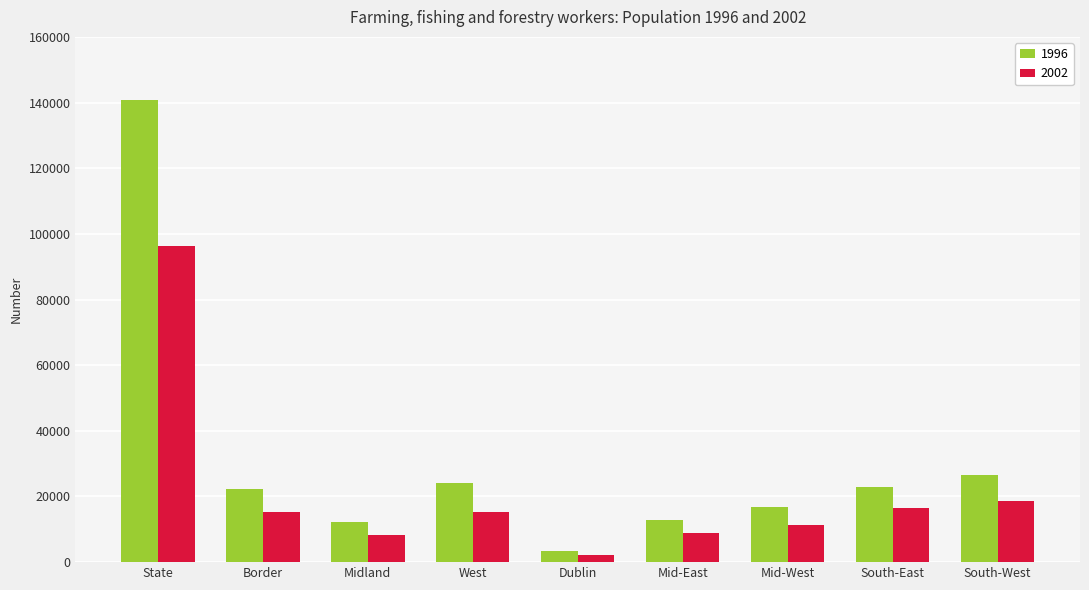

How many distinct data groups are displayed?

2